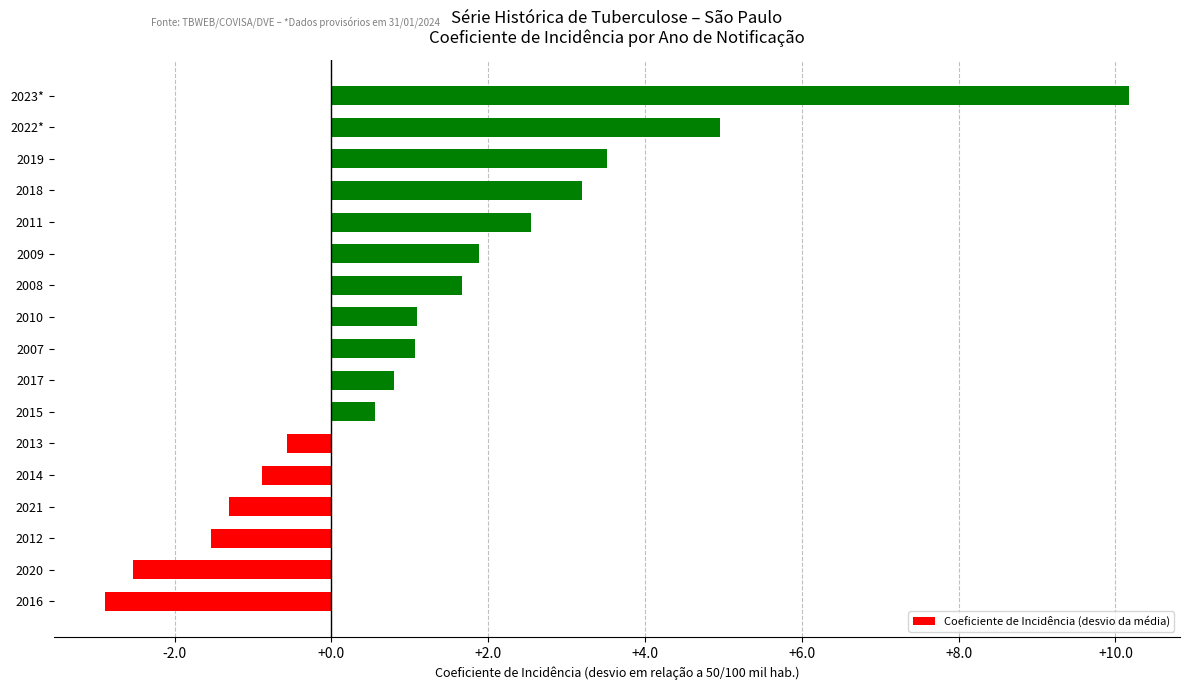

What is the average value?

1.3